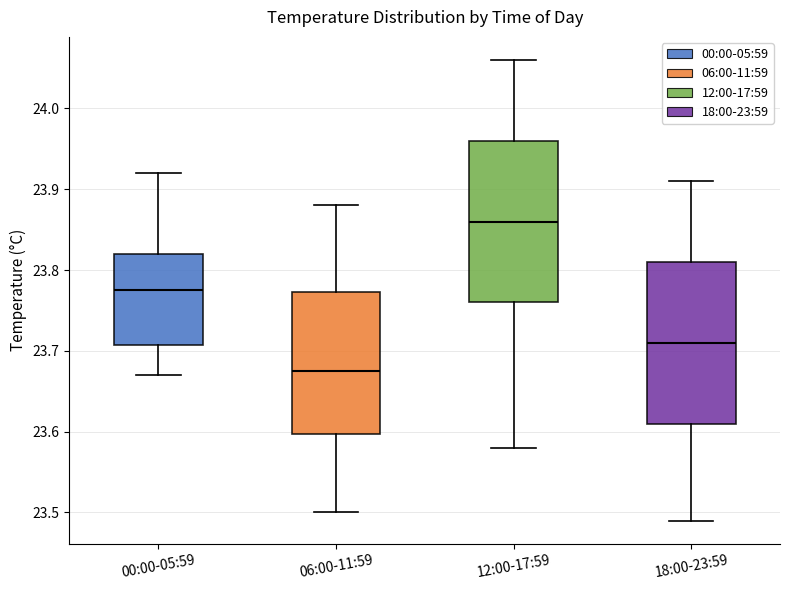

Reading left to right, transcribe this box plot: for each box, give where its median line is, the range the box spans, and where its two whiskers end, as read against the y-axis. The values are not printed on the chart, so give them approximately, as read against the axis.

00:00-05:59: median 23.78, box 23.71 to 23.82, whiskers 23.67 to 23.92
06:00-11:59: median 23.68, box 23.60 to 23.77, whiskers 23.50 to 23.88
12:00-17:59: median 23.86, box 23.76 to 23.96, whiskers 23.58 to 24.06
18:00-23:59: median 23.71, box 23.61 to 23.81, whiskers 23.49 to 23.91